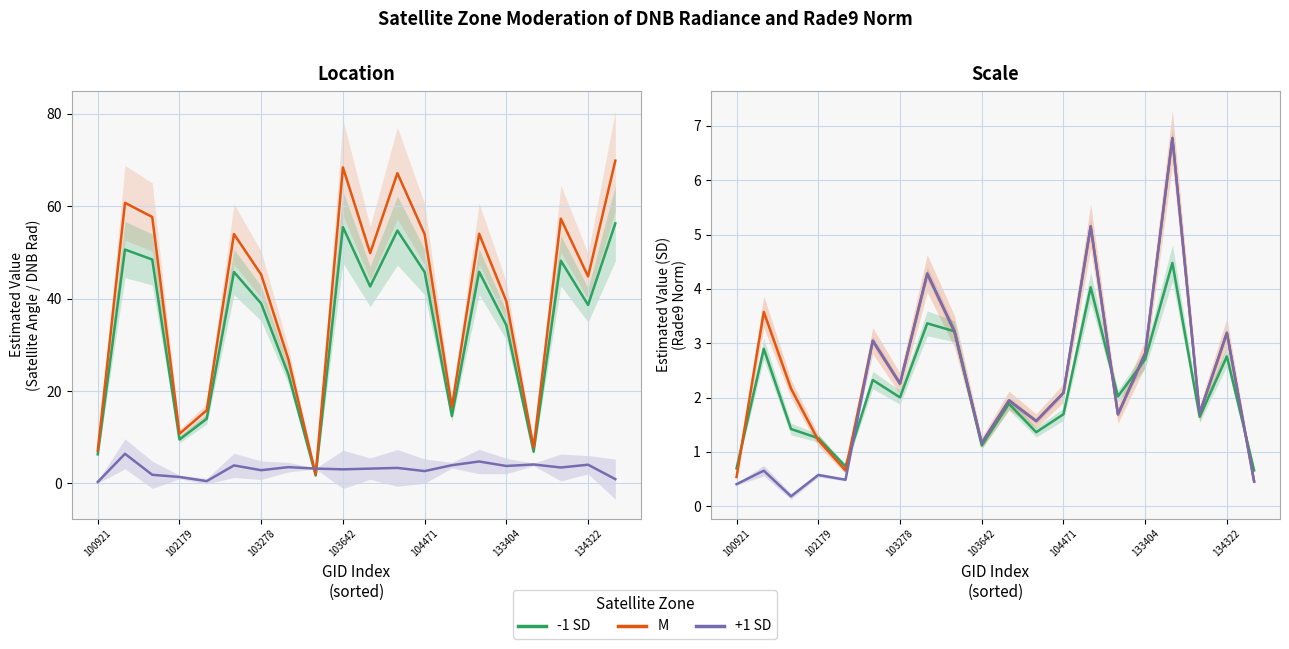

What is the value of the -1 SD (scan_angle) point at the 9th from the left?

1.7